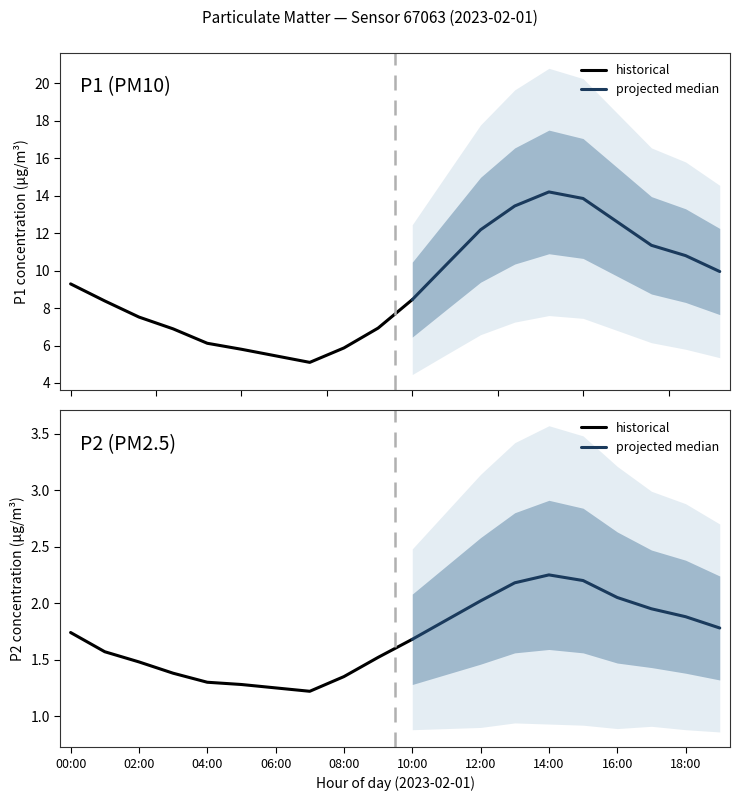

Where is the first local maximum for P2?

14:00